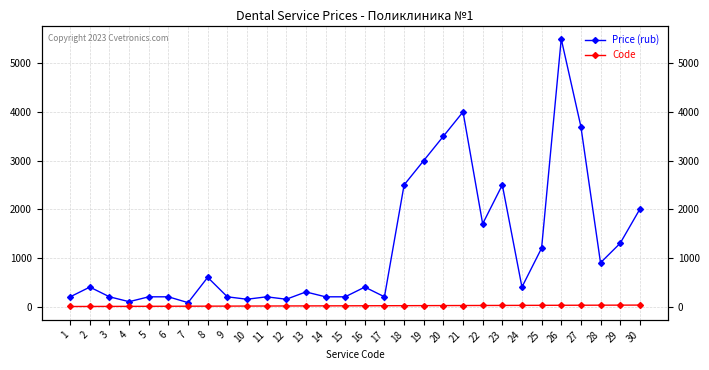

True or false: Price (rub) and Code cross at least once.

False